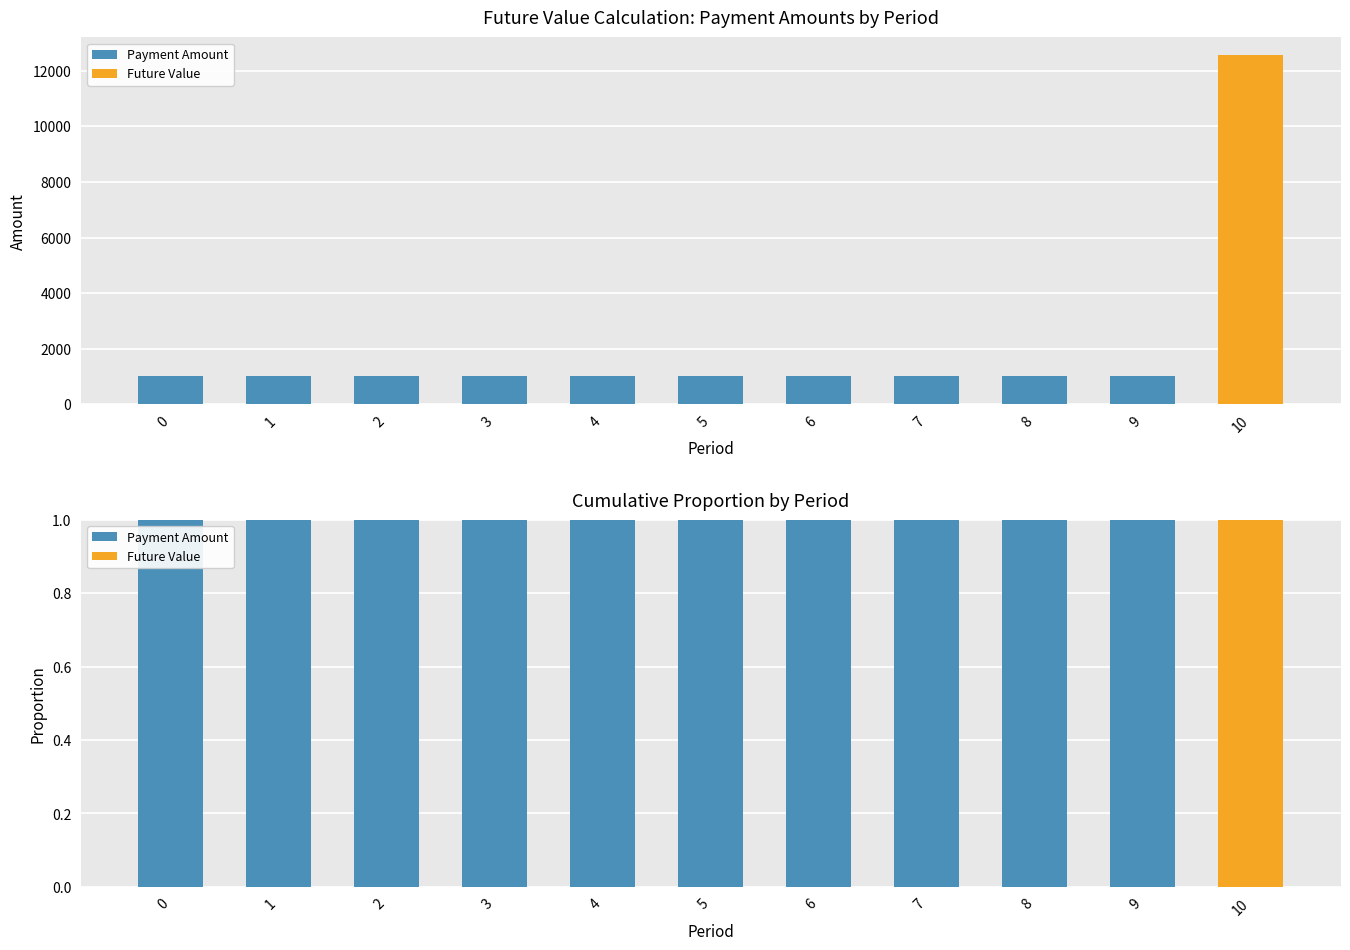

What is the difference between the second highest and minimum values in the Payment Amount series?

1